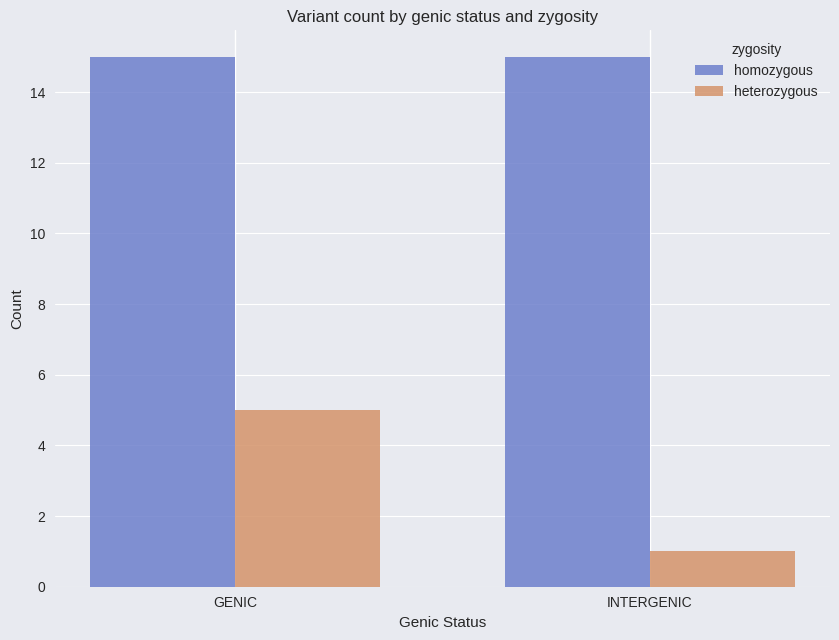

What are all the series names shown in the legend?

homozygous, heterozygous